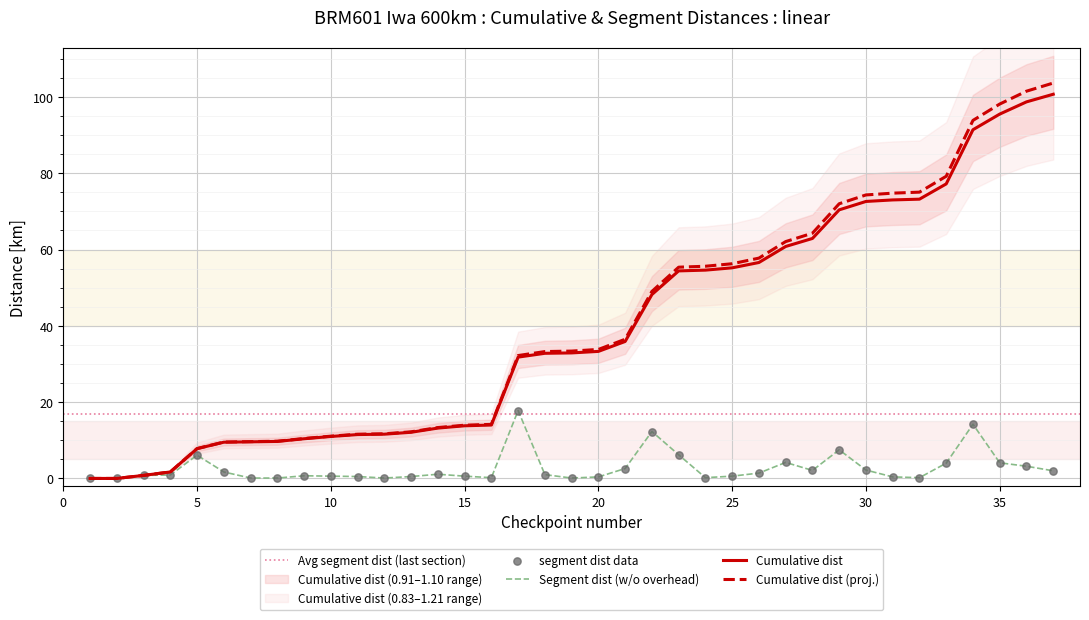

Which series contains the lowest Y value?

cumulative_dist